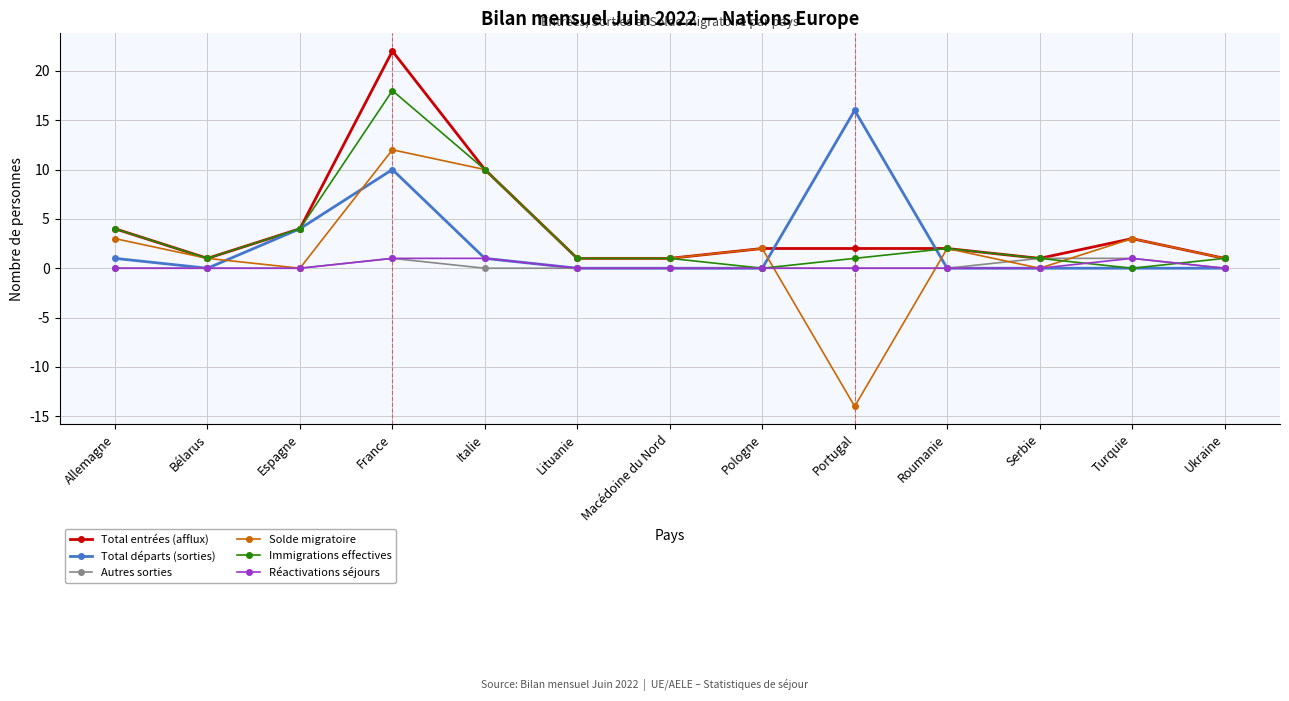

Which series has the widest spread of values?

Solde migratoire